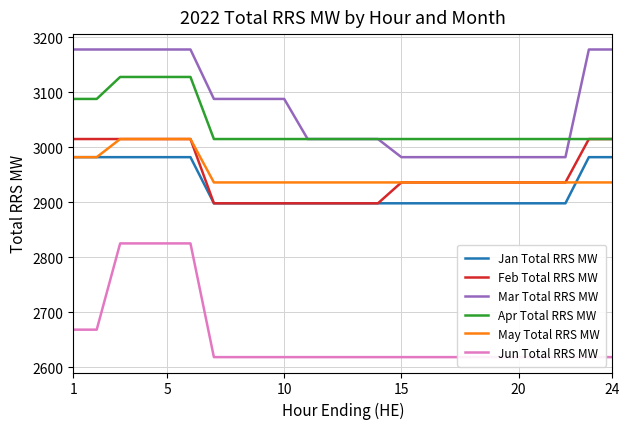

Is it true that Mar Total RRS MW equals 5084 at 20?

False